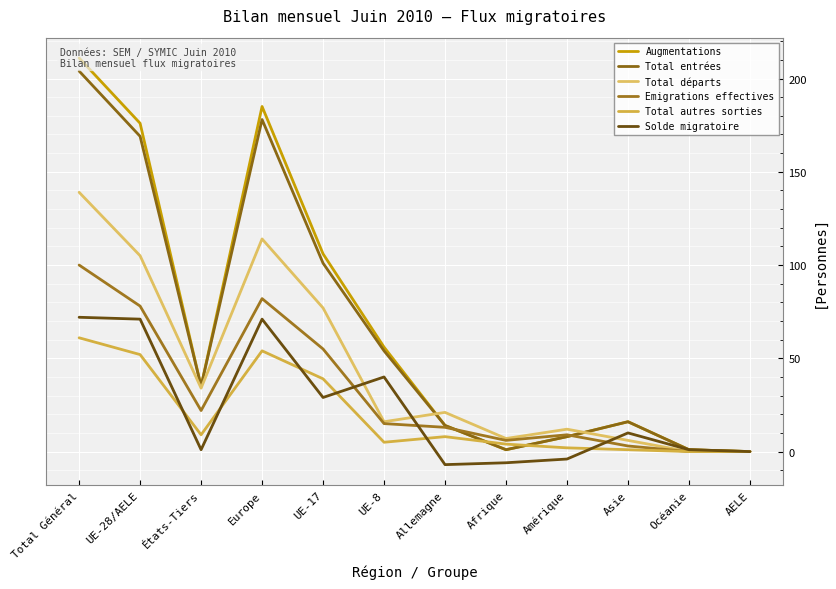

What is the sum of all Total autres sorties values?

235